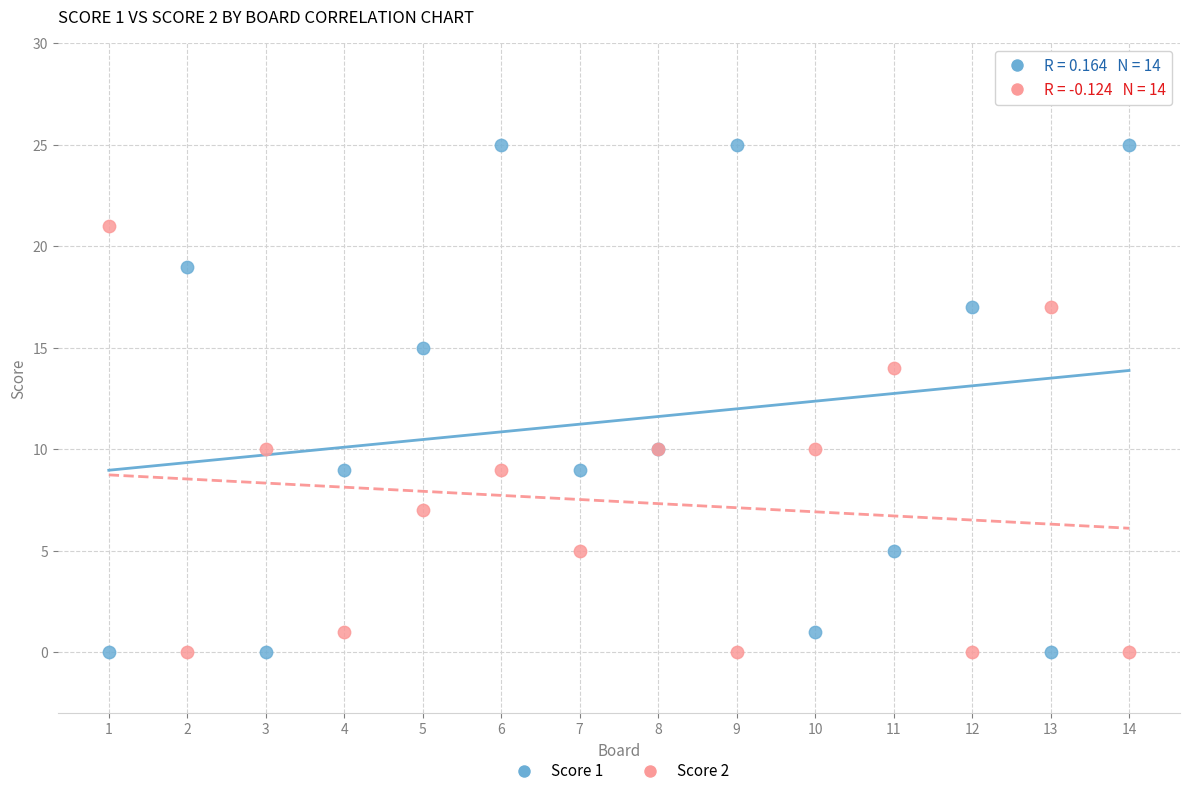

Which series has the widest spread of Y values?

Score 1